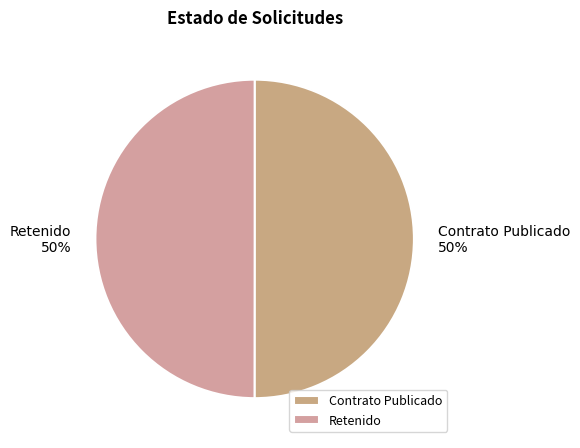

What percentage is the Retenido slice, to the nearest percent?

50%